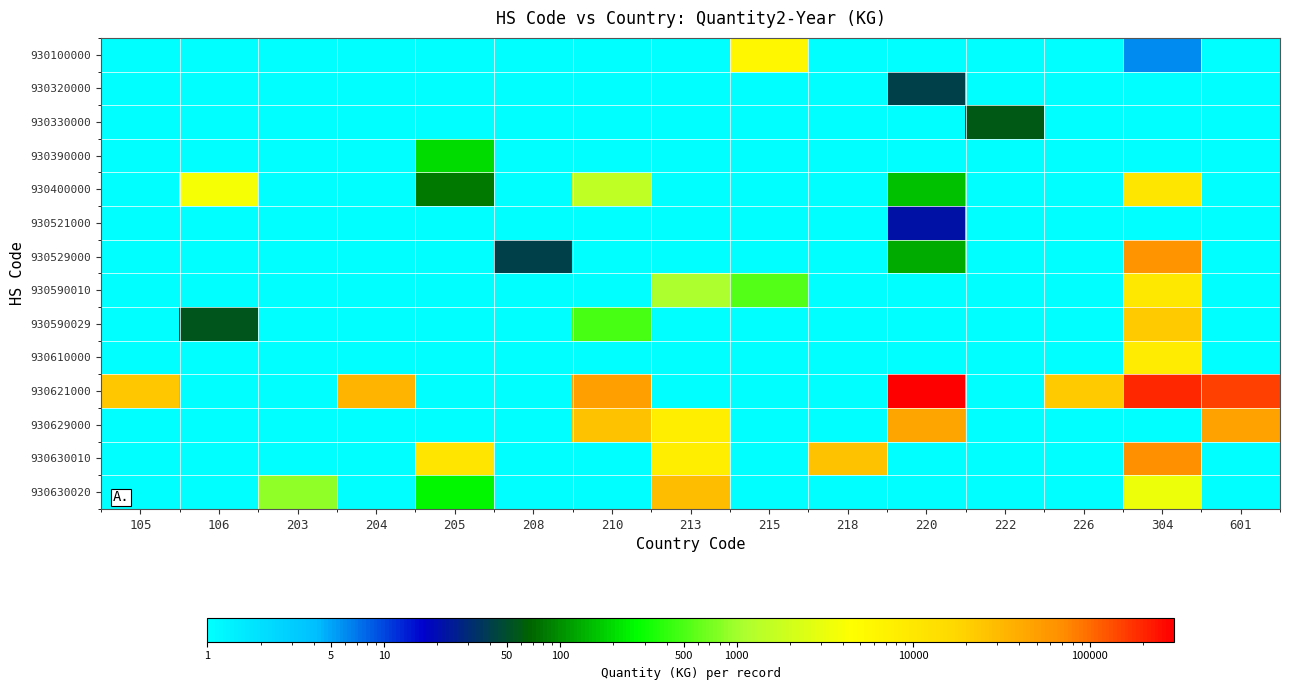

Between 205 and 601, which series saw the biggest shift?

930621000